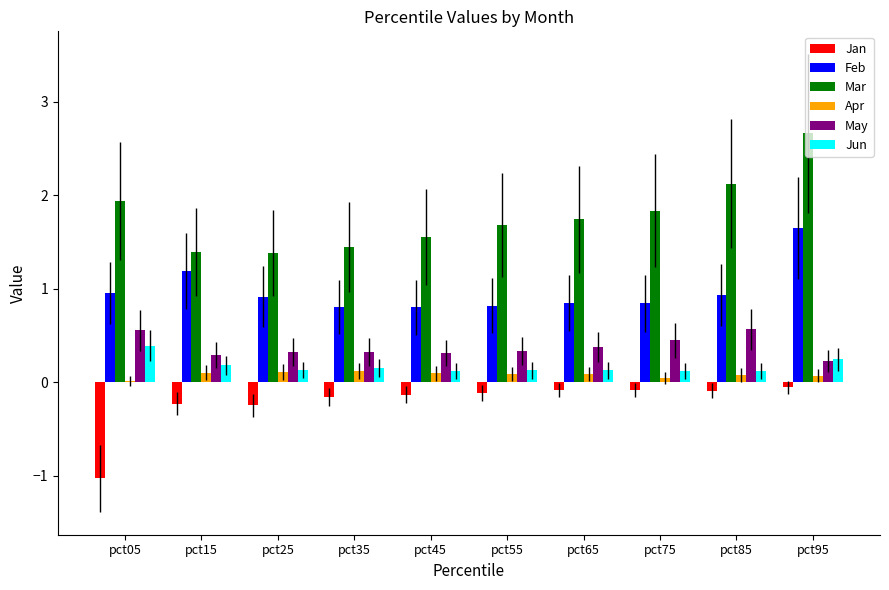

At which category does the chart reach its peak across all series?

pct95